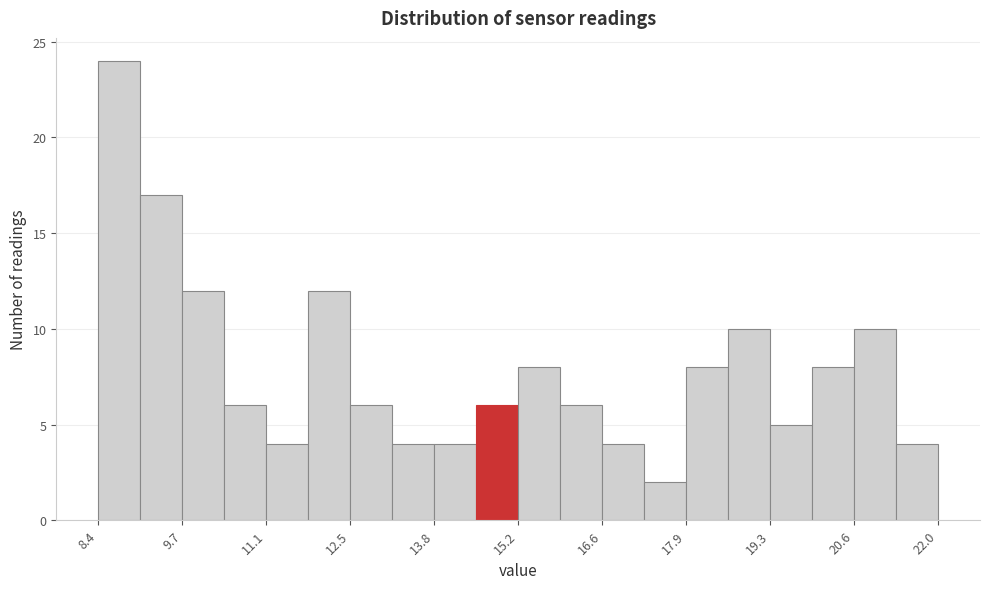

Around what value on the x-axis is the tallest bar? Give the approximate position of its centre, as read against the axis.

8.8